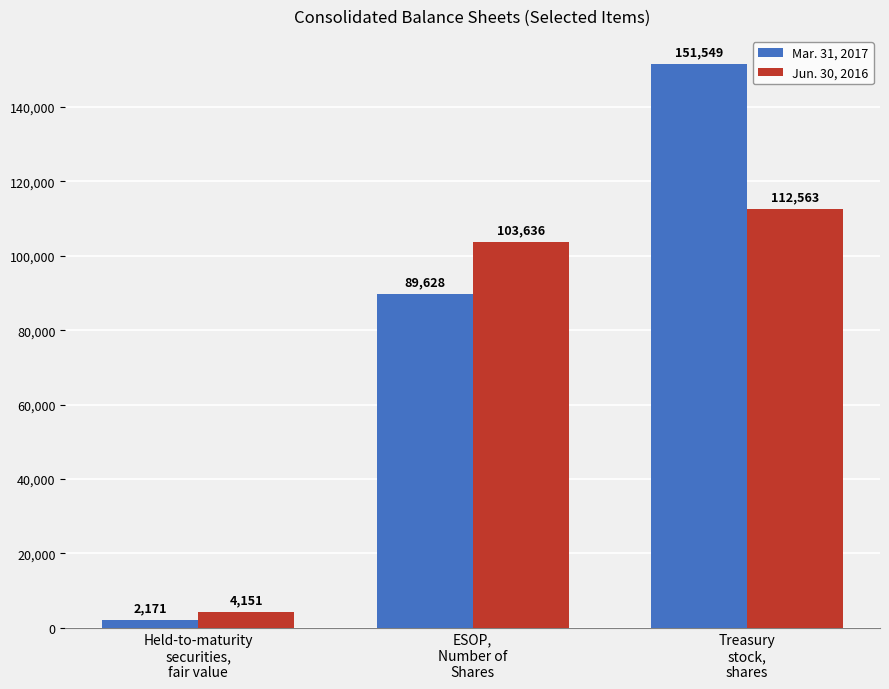

What is the minimum value shown in the chart?

2171